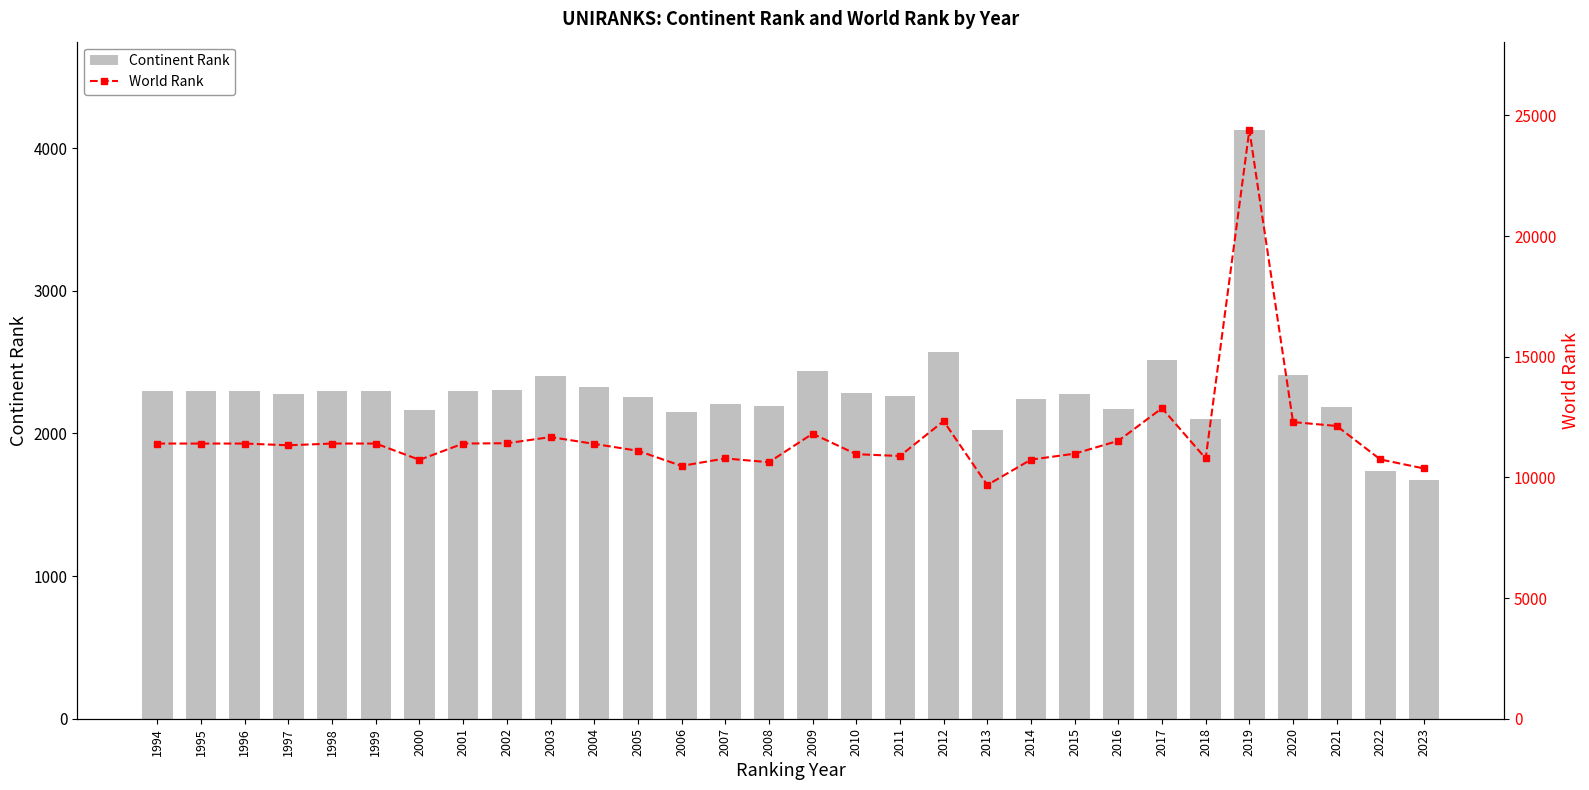

Which series has the largest total across all categories?

World Rank